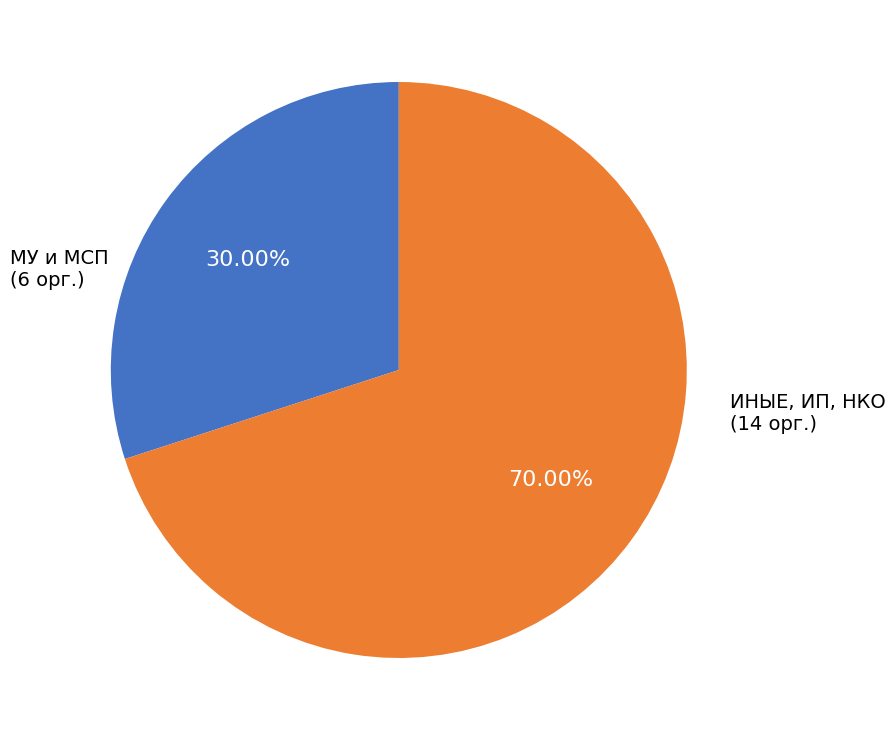

Is there any slice that represents more than half of the pie?

Yes